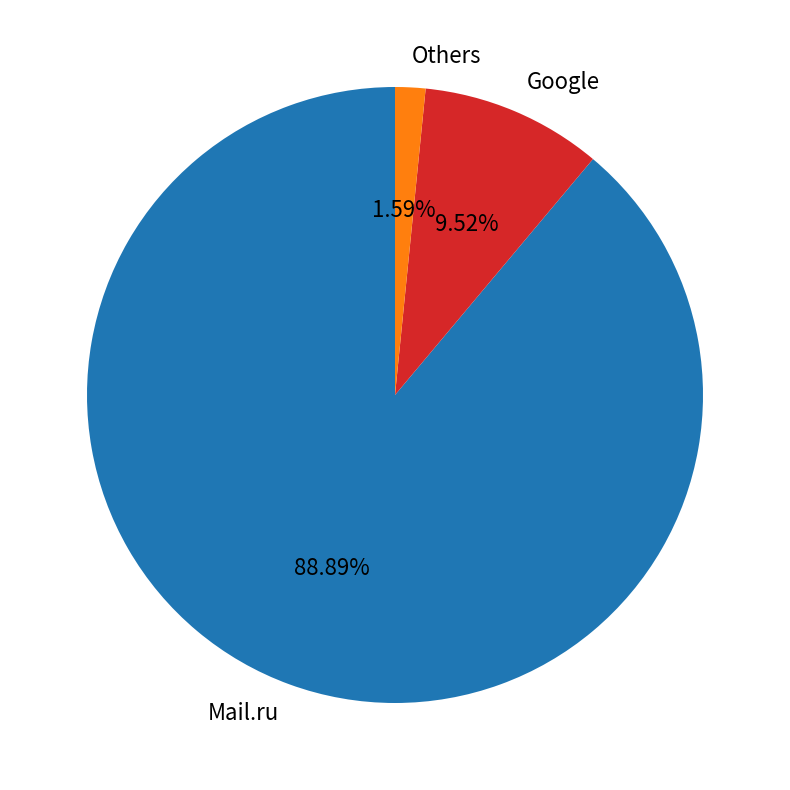

Which slice is the smallest?

Others